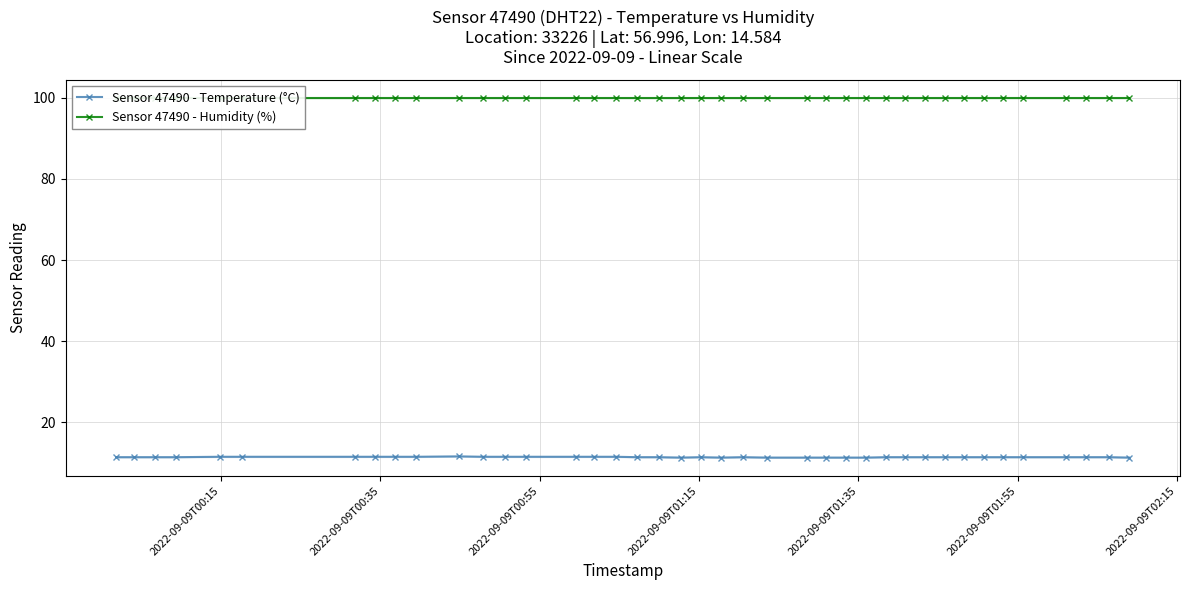

True or false: Sensor 47490 - Temperature (°C) has more than 1 interior local peaks.

True